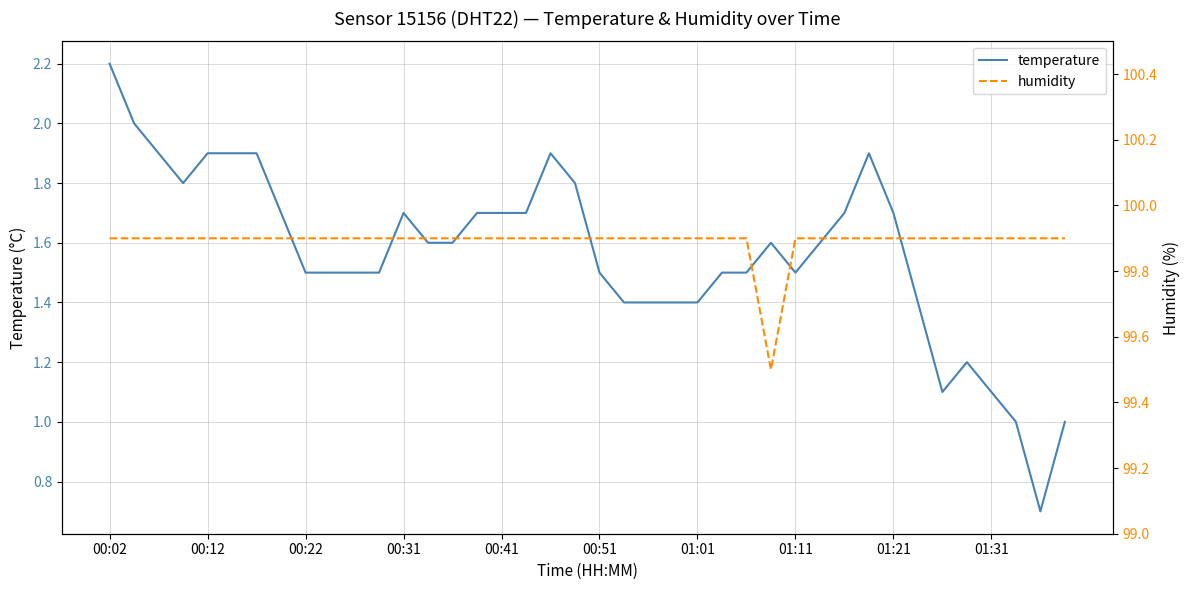

Reading left to right, transcribe all the data shown in this chart.

temperature: 2.2	2.0	1.9	1.8	1.9	1.9	1.9	1.7	1.5	1.5	1.5	1.5	1.7	1.6	1.6	1.7	1.7	1.7	1.9	1.8	1.5	1.4	1.4	1.4	1.4	1.5	1.5	1.6	1.5	1.6	1.7	1.9	1.7	1.4	1.1	1.2	1.1	1.0	0.7	1.0
humidity: 99.9	99.9	99.9	99.9	99.9	99.9	99.9	99.9	99.9	99.9	99.9	99.9	99.9	99.9	99.9	99.9	99.9	99.9	99.9	99.9	99.9	99.9	99.9	99.9	99.9	99.9	99.9	99.5	99.9	99.9	99.9	99.9	99.9	99.9	99.9	99.9	99.9	99.9	99.9	99.9